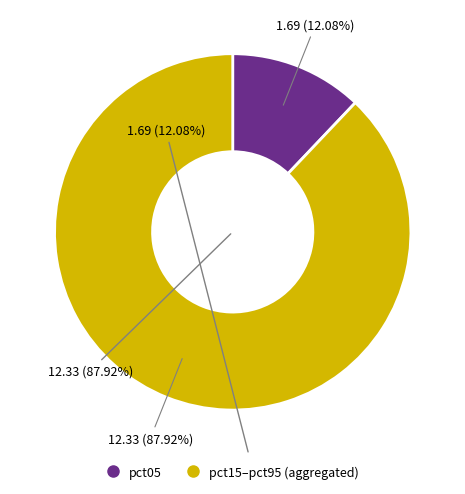

Does any single category account for the majority?

Yes